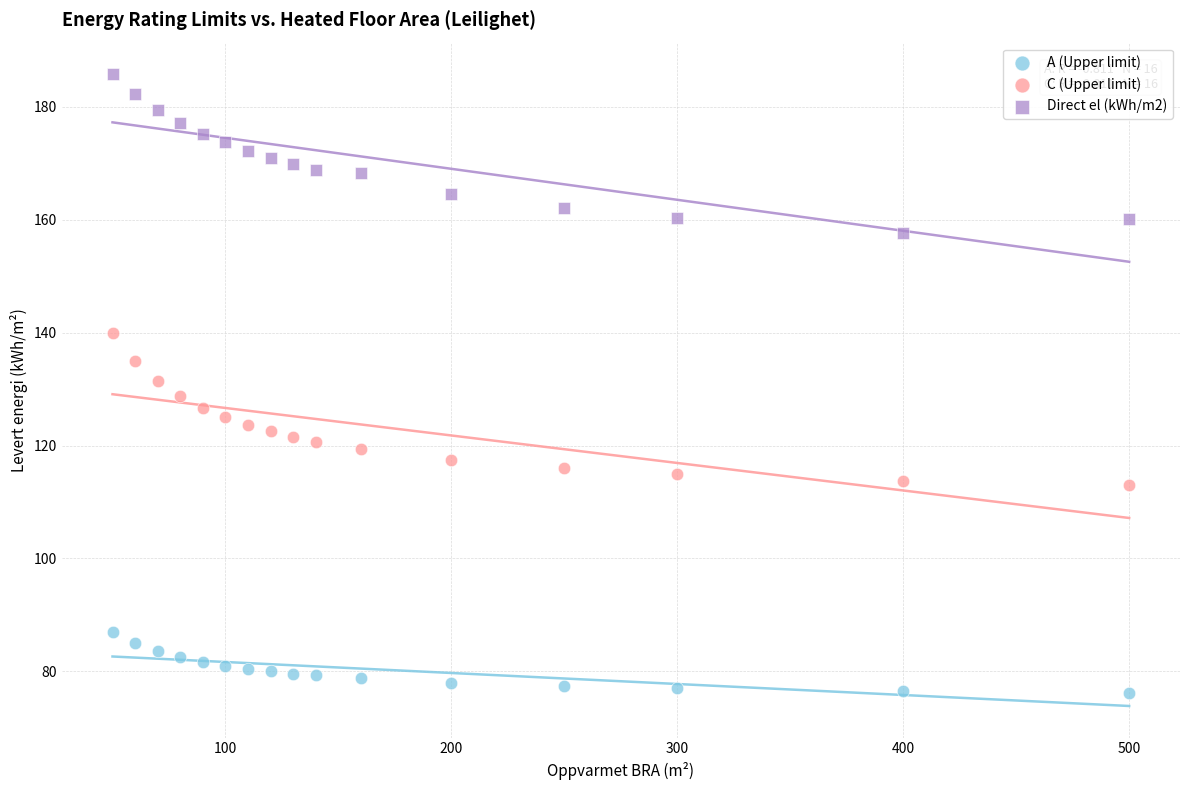

Which series reaches the maximum Y coordinate?

Direct el (kWh/m2)